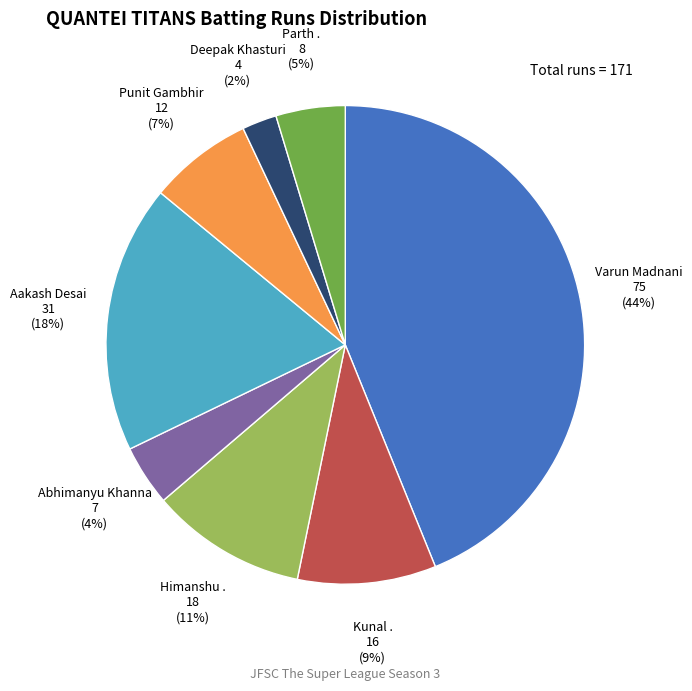

Between Himanshu . and Deepak Khasturi, which is larger?

Himanshu .